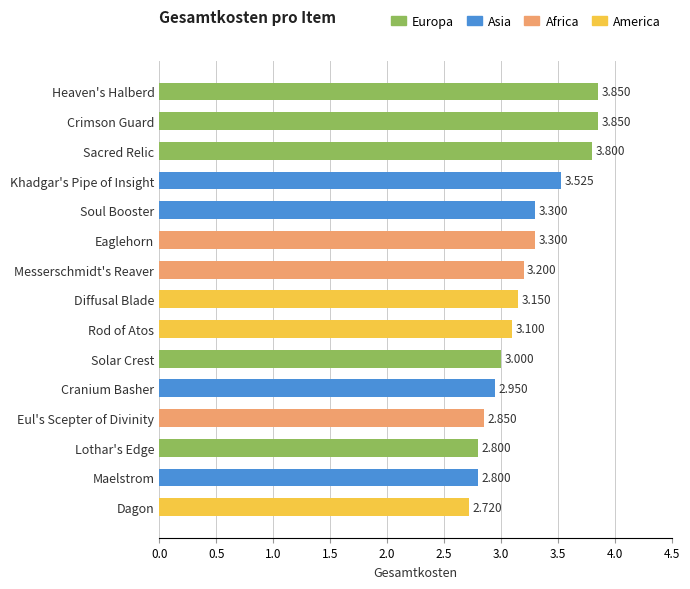

Which category has the lowest value across all series?

Dagon